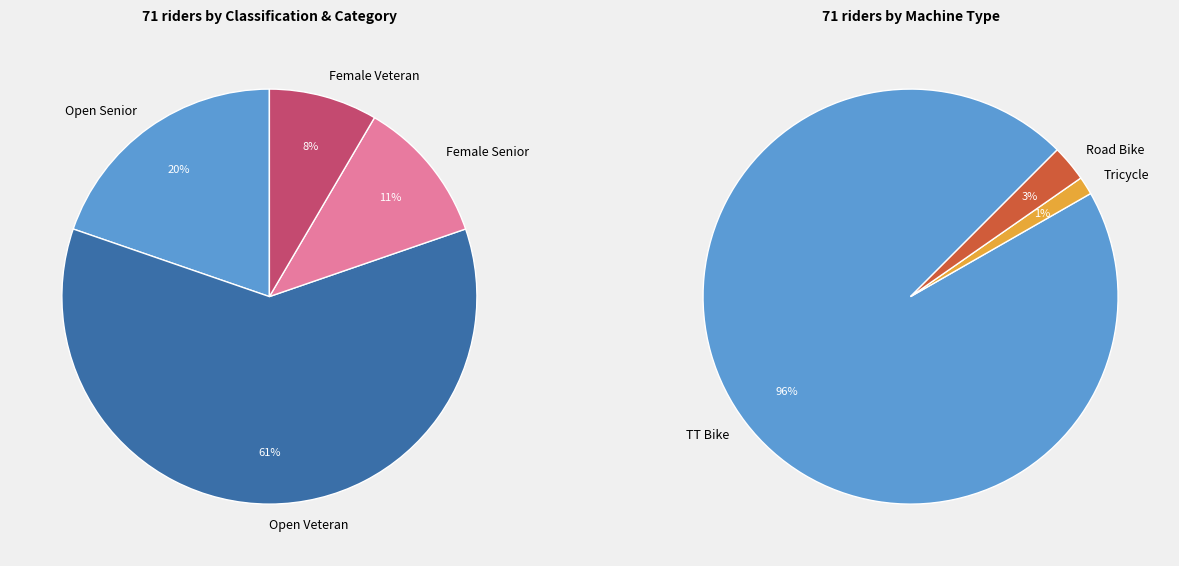

What is the smallest slice in the pie chart?

Tricycle